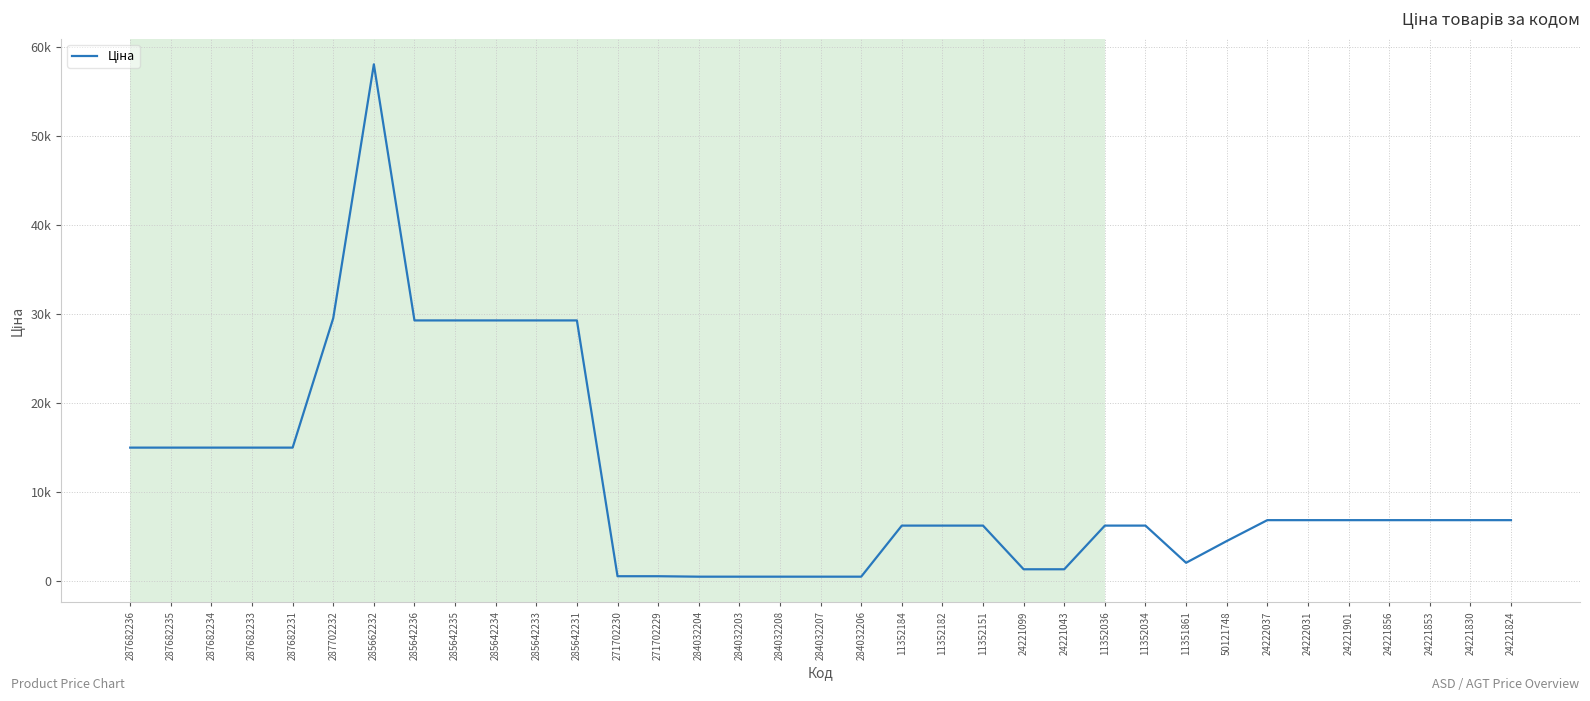

Reading right to left, list all the values displayed in this chart.

6879.5	6879.5	6879.5	6879.5	6879.5	6879.5	6879.5	4531.4	2094.3	6266.7	6266.7	1366.3	1366.3	6266.7	6266.7	6266.7	535.4	535.4	535.4	535.4	535.4	586.0	586.0	29294.9	29294.9	29294.9	29294.9	29294.9	58037.0	29548.9	15019.2	15019.2	15019.2	15019.2	15019.2